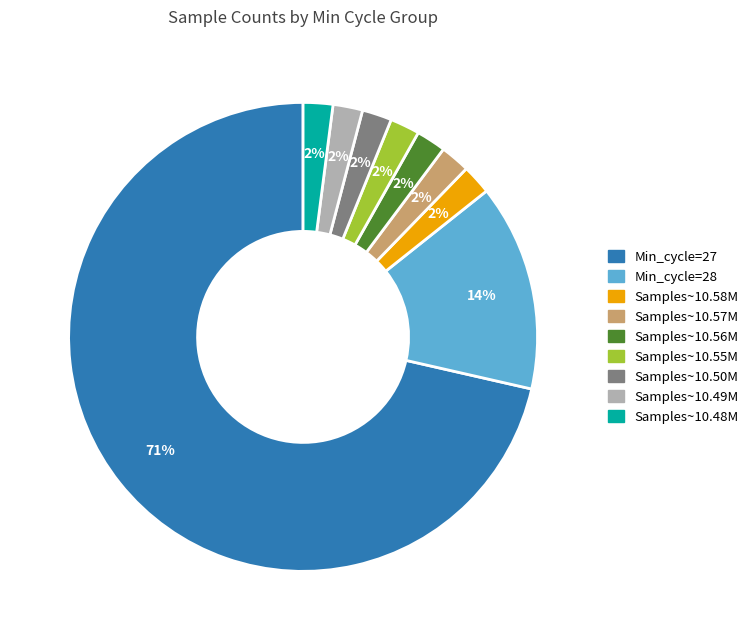

To the nearest percent, what is the average slice percentage?

11%